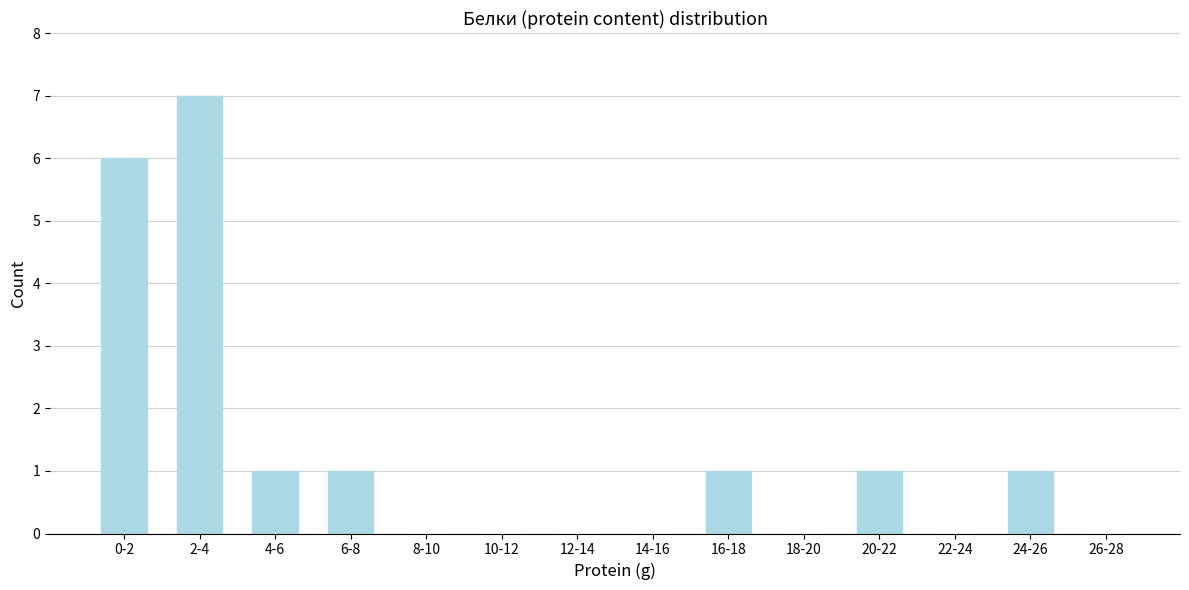

Reading left to right, what are all the values shown in this chart?

0-2=6	2-4=7	4-6=1	6-8=1	8-10=0	10-12=0	12-14=0	14-16=0	16-18=1	18-20=0	20-22=1	22-24=0	24-26=1	26-28=0